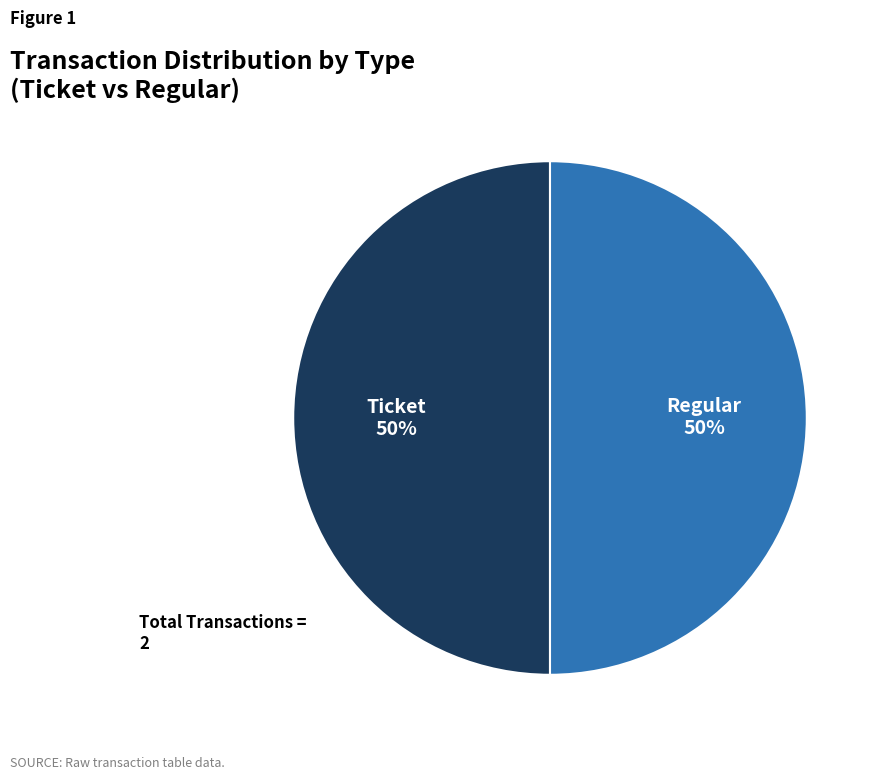

Do Ticket and Regular together represent more than half of the pie?

Yes